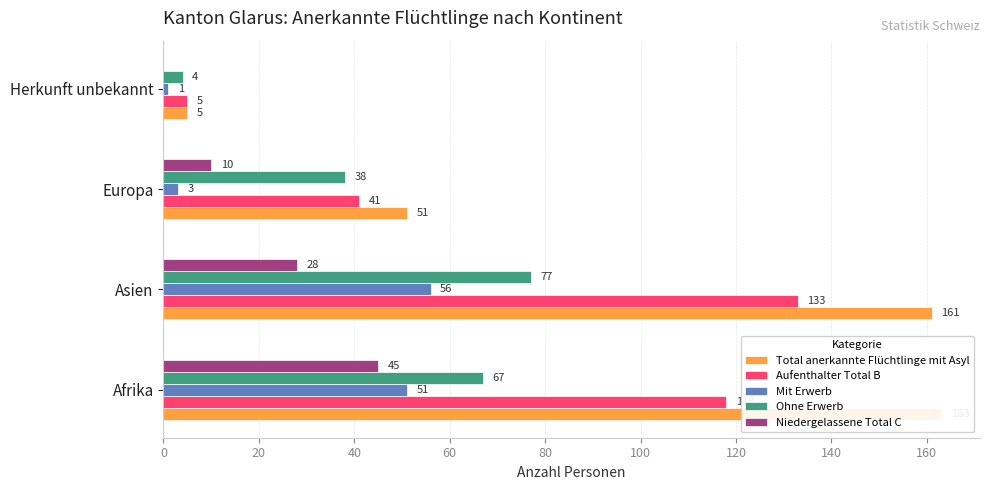

The value of Niedergelassene Total C at Herkunft unbekannt is 0. True or false?

True